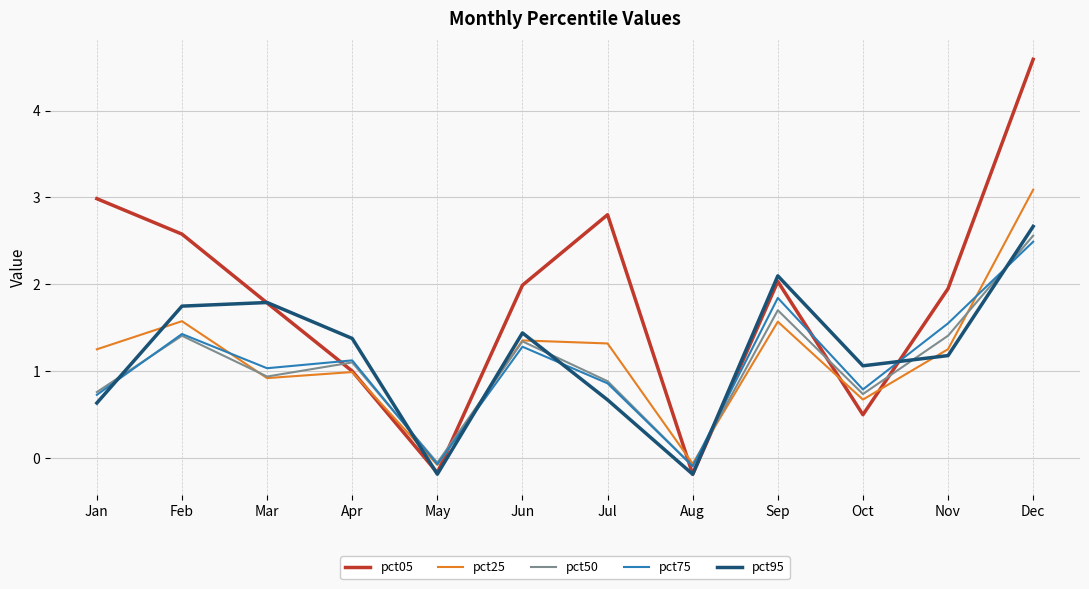

Is it true that pct25 equals -0.1 at May?

True